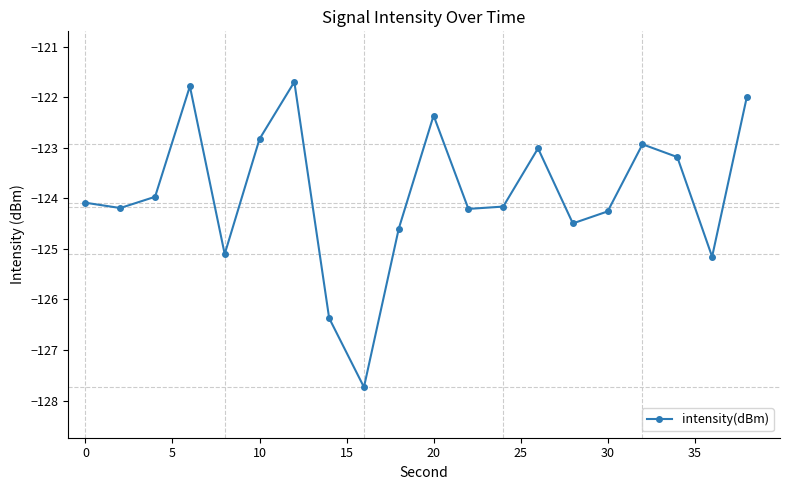

How many points are higher than both their immediate neighbors (excluding endpoints)?

5